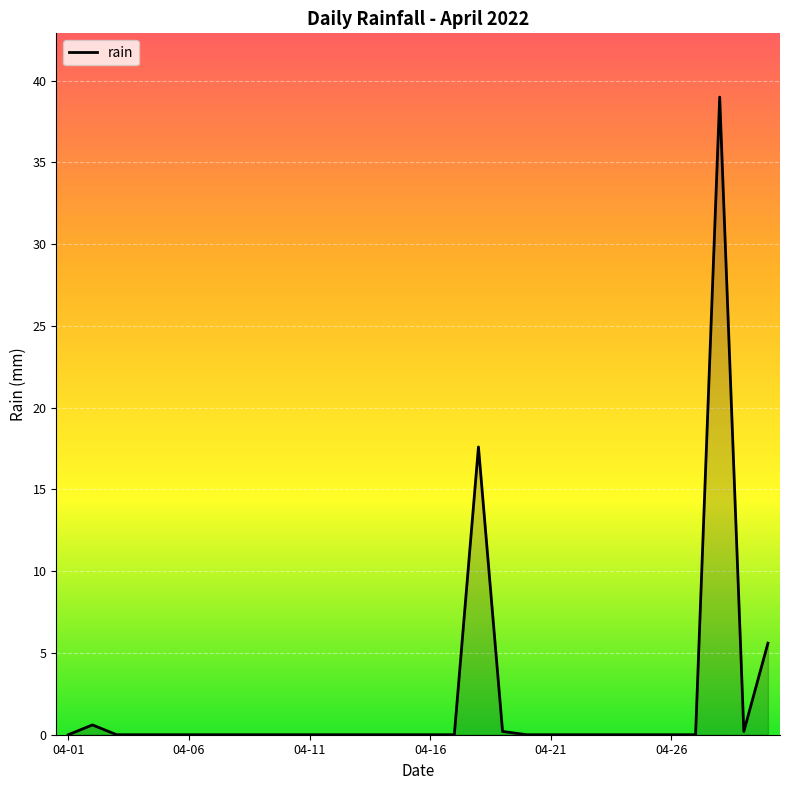

What is the greatest value displayed?

39.0